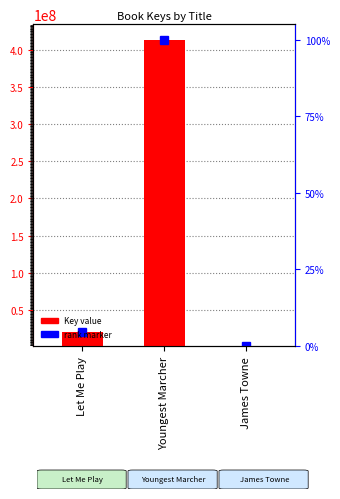

Reading left to right, what are all the values shown in this chart?

18539709.2	413051313.2	57190.2